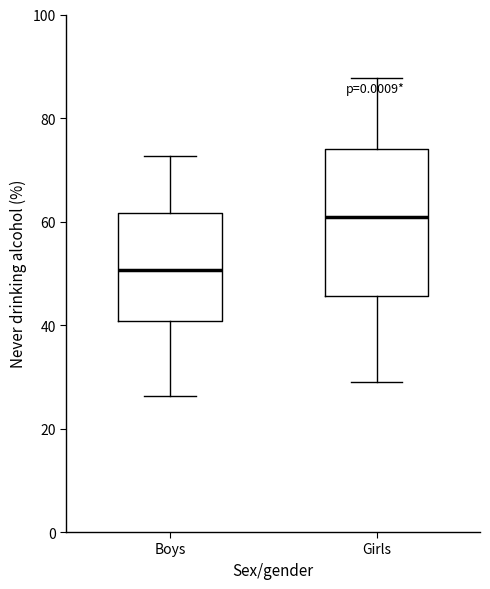

Where is the upper edge of the box for Boys on the y-axis? The values are not printed on the chart, so give them approximately, as read against the axis.

62